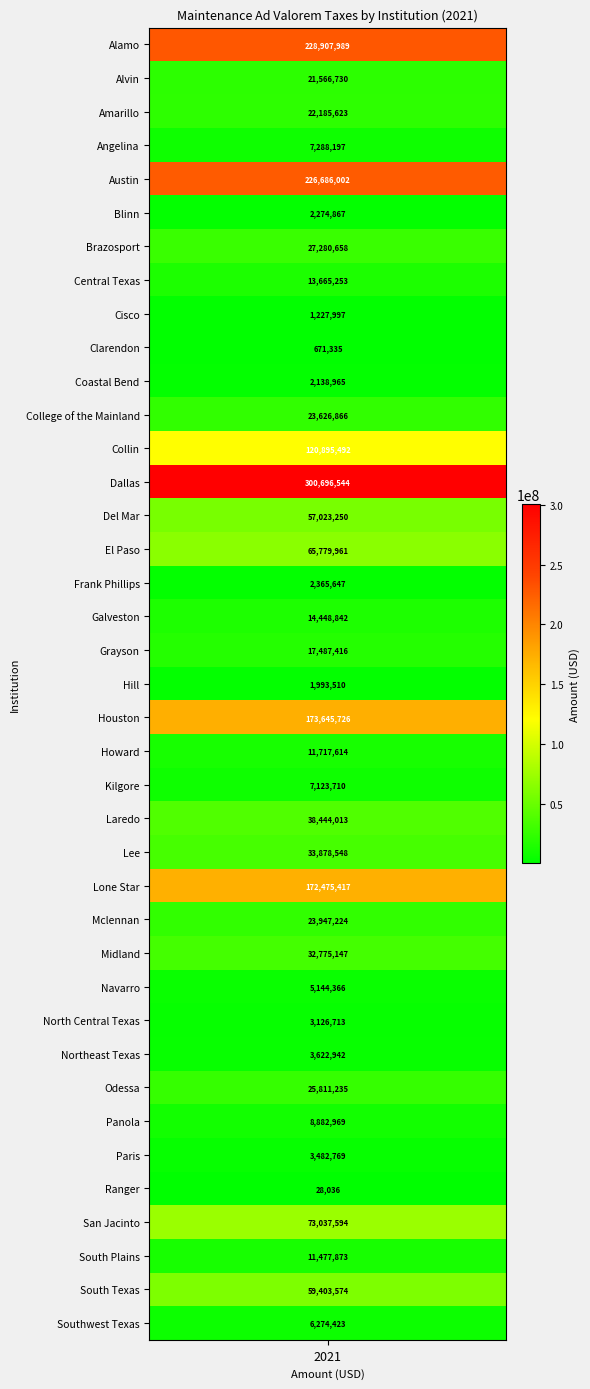

Rank the categories by value from highest to lowest.

Dallas, Alamo, Austin, Houston, Lone Star, Collin, San Jacinto, El Paso, South Texas, Del Mar, Laredo, Lee, Midland, Brazosport, Odessa, Mclennan, College of the Mainland, Amarillo, Alvin, Grayson, Galveston, Central Texas, Howard, South Plains, Panola, Angelina, Kilgore, Southwest Texas, Navarro, Northeast Texas, Paris, North Central Texas, Frank Phillips, Blinn, Coastal Bend, Hill, Cisco, Clarendon, Ranger